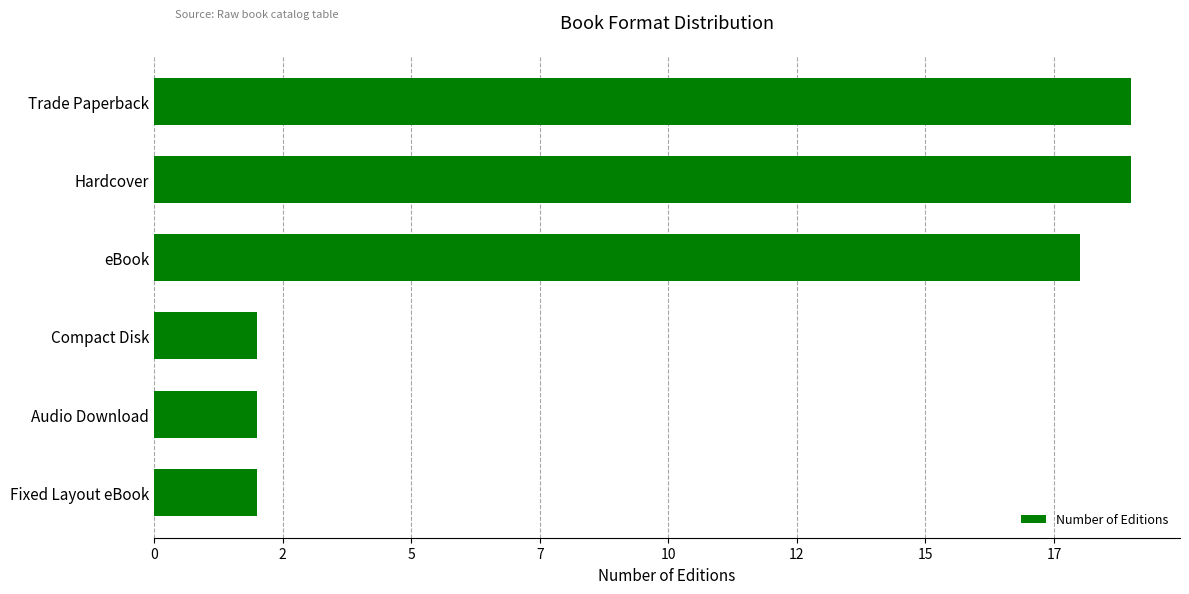

Are the bars grouped side by side (vs. stacked)?

No